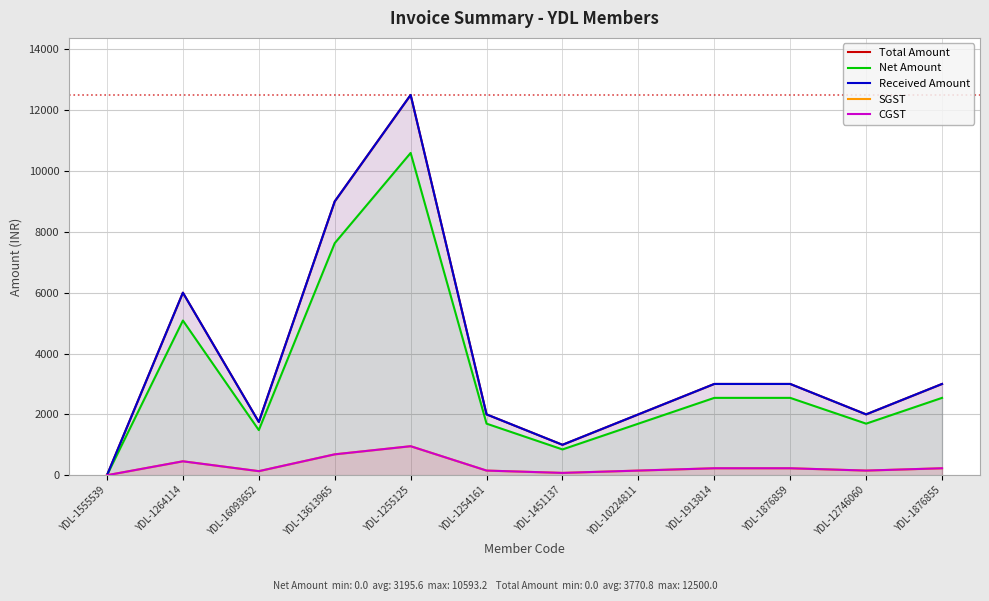

How many positive values does the SGST series have?

11